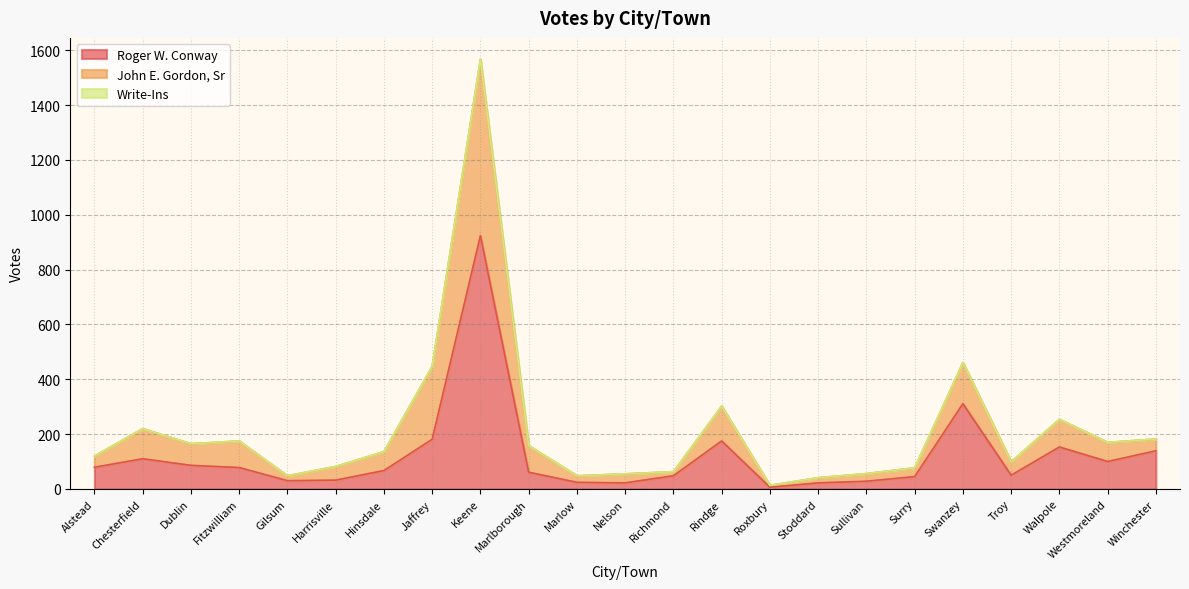

Which category has the lowest value in the Roger W. Conway series?

Roxbury